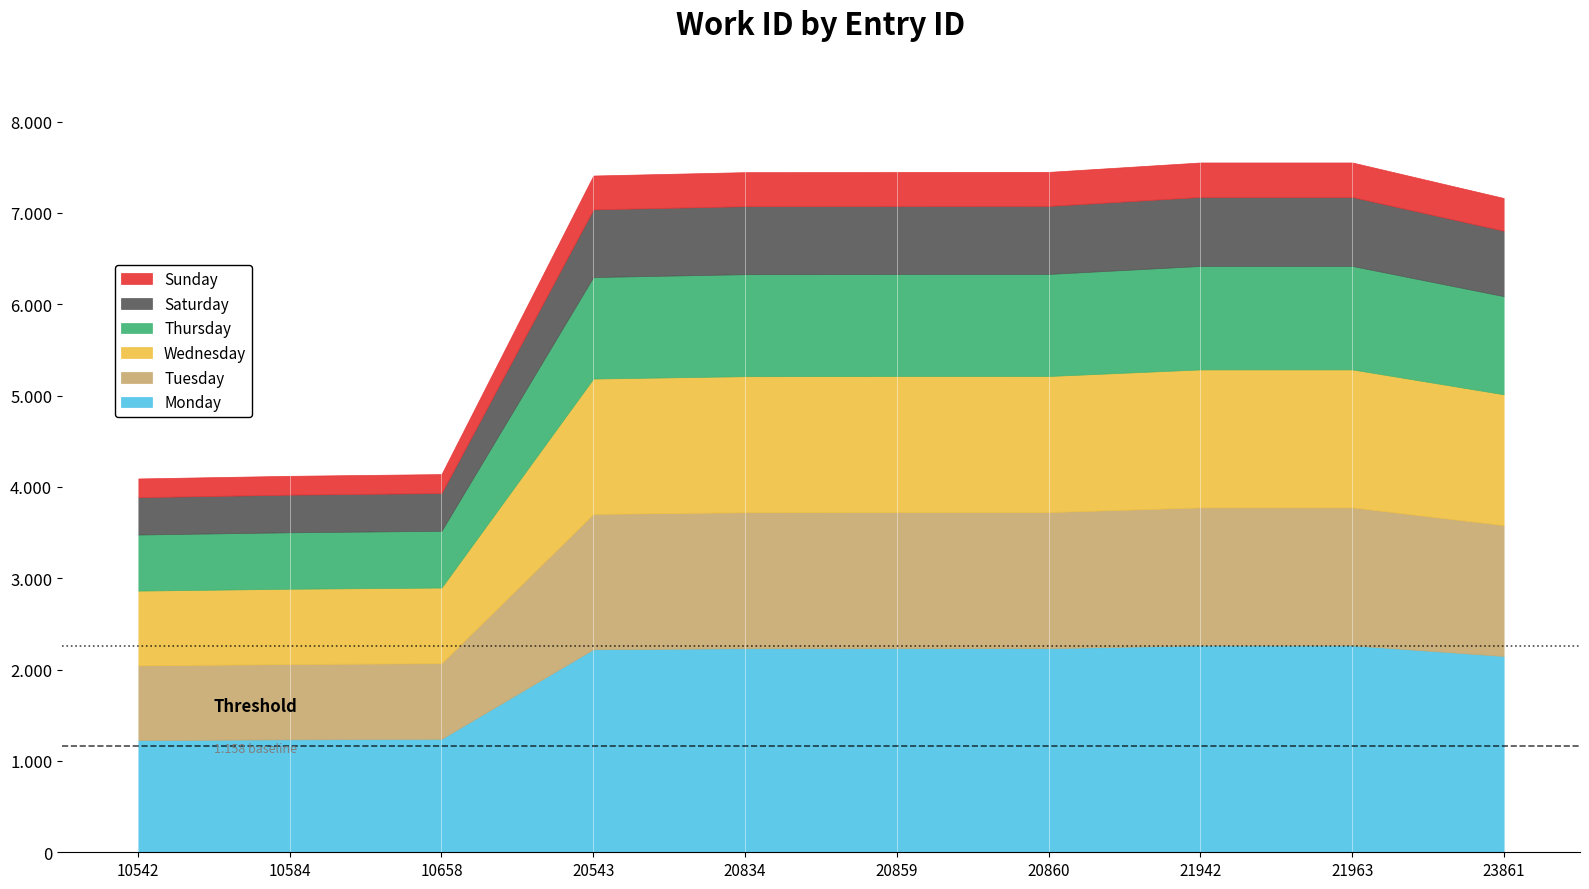

The chart shows a value of 12154 at 20859. True or false?

False